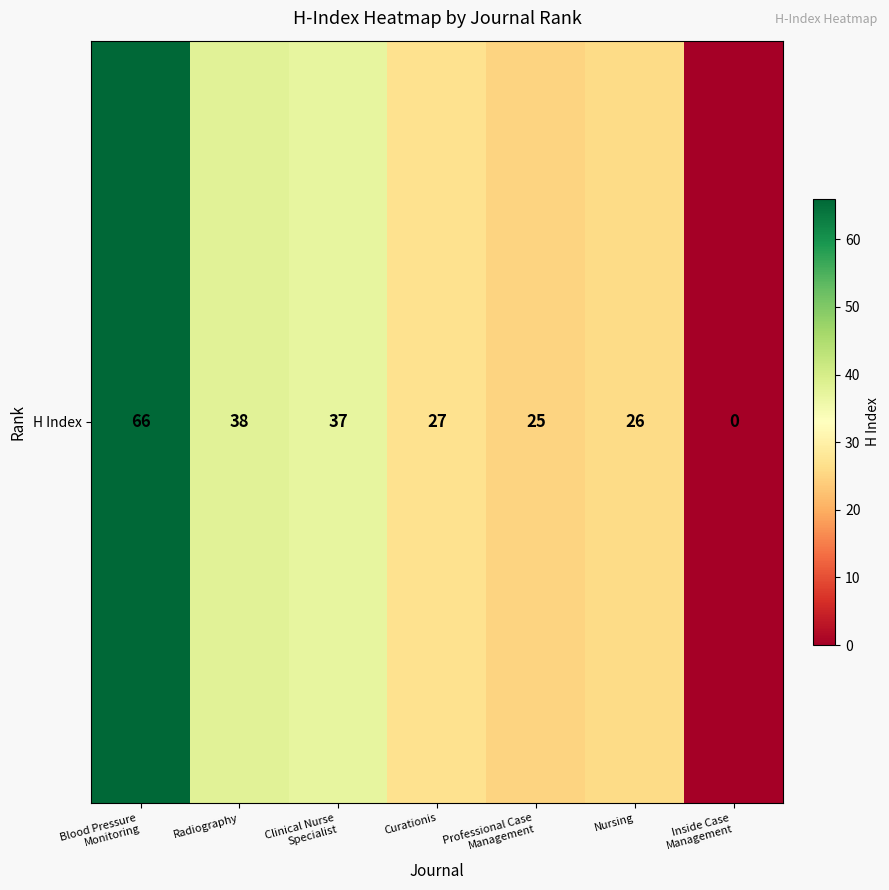

Reading left to right, extract all data points from this chart.

Blood Pressure
Monitoring=66	Radiography=38	Clinical Nurse
Specialist=37	Curationis=27	Professional Case
Management=25	Nursing=26	Inside Case
Management=0